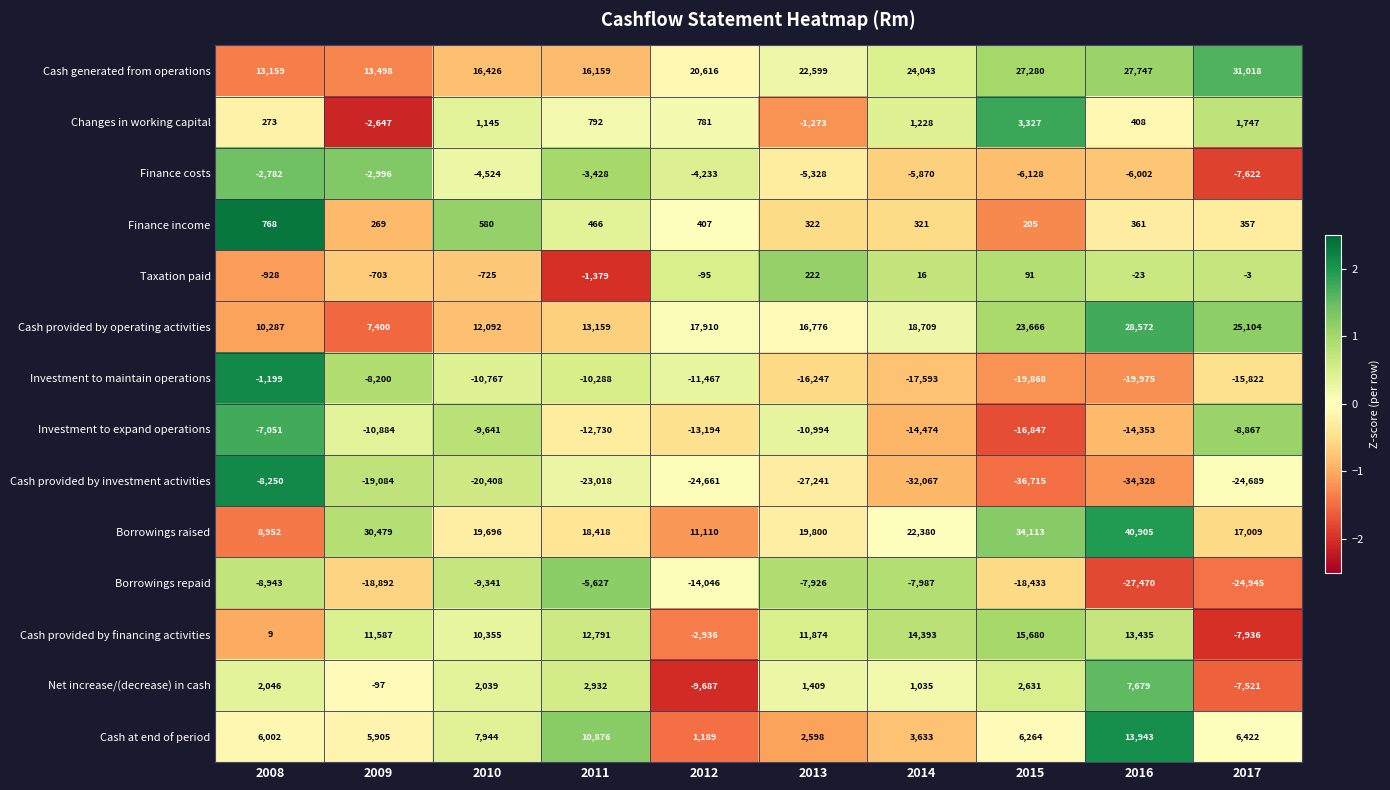

Rank the series by their maximum value, from lowest to highest.

Cash provided by investment activities, Investment to expand operations, Borrowings repaid, Finance costs, Investment to maintain operations, Taxation paid, Finance income, Changes in working capital, Net increase/(decrease) in cash, Cash at end of period, Cash provided by financing activities, Cash provided by operating activities, Cash generated from operations, Borrowings raised